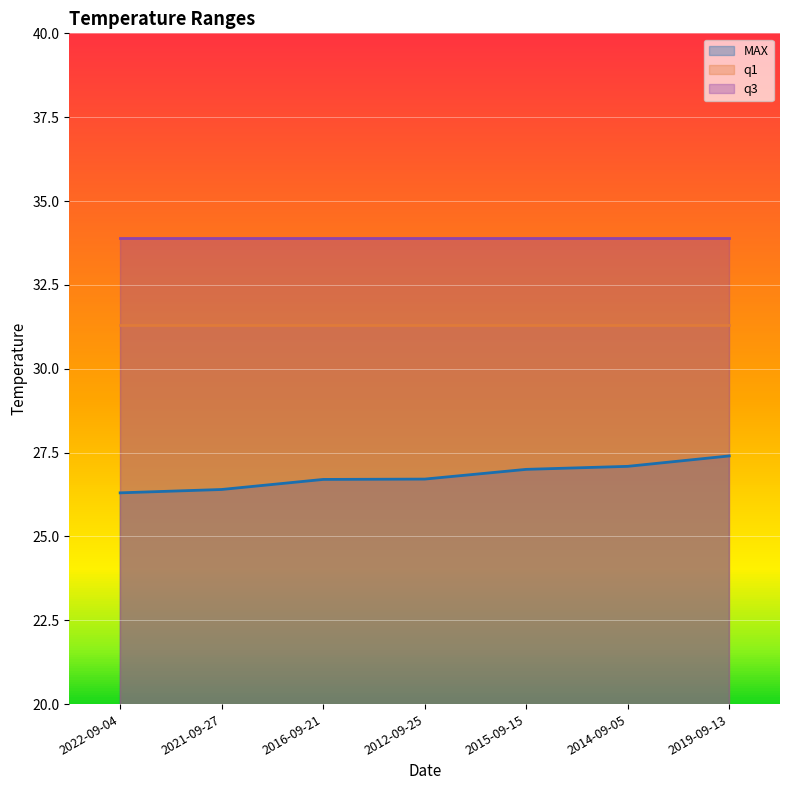

What is the label of the 5th point from the left?

2015-09-15